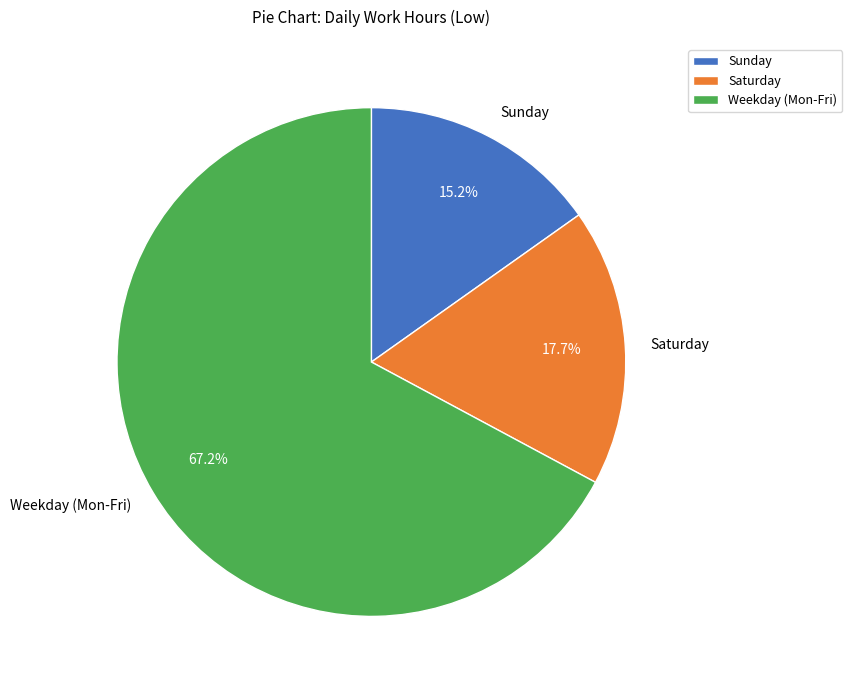

Count the number of slices in the pie.

3